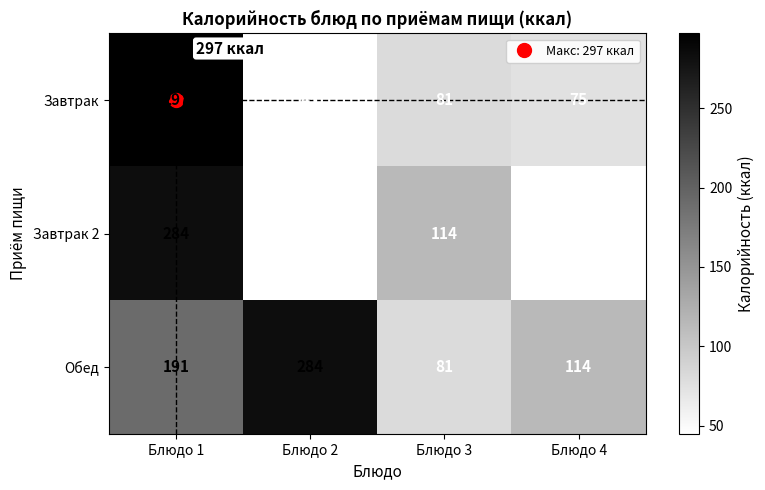

What is the highest value of the Завтрак 2 series?

284.0